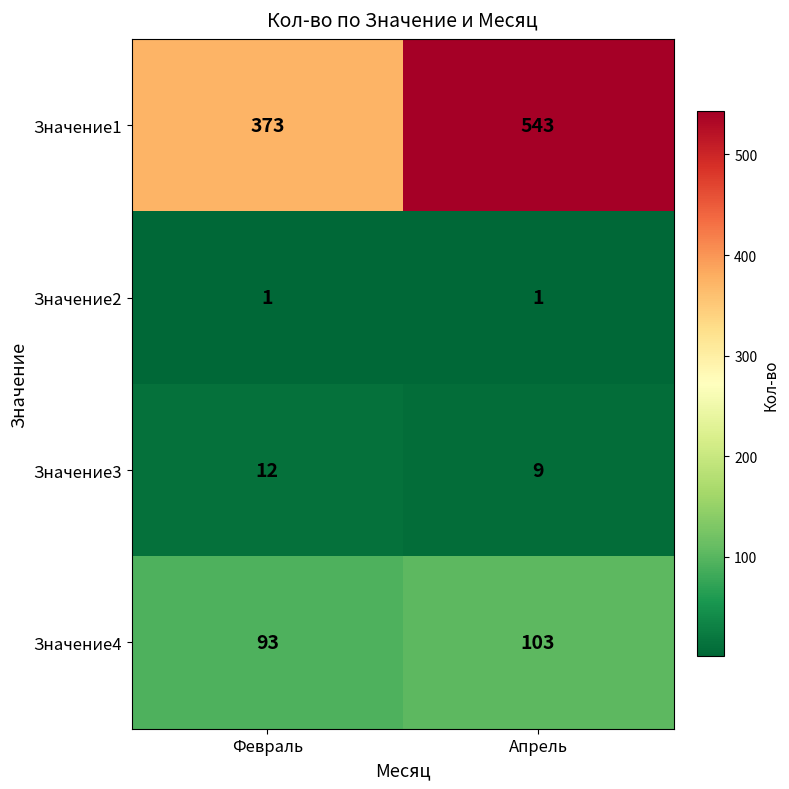

Reading left to right, list all the values displayed in this chart.

Значение1: Февраль=373	Апрель=543
Значение2: Февраль=1	Апрель=1
Значение3: Февраль=12	Апрель=9
Значение4: Февраль=93	Апрель=103